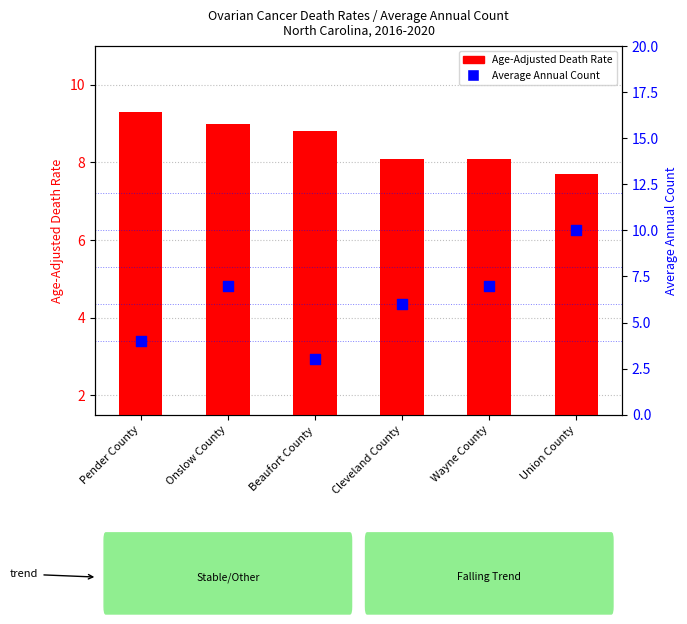

Which series has the largest Y range (max minus min)?

Average Annual Count